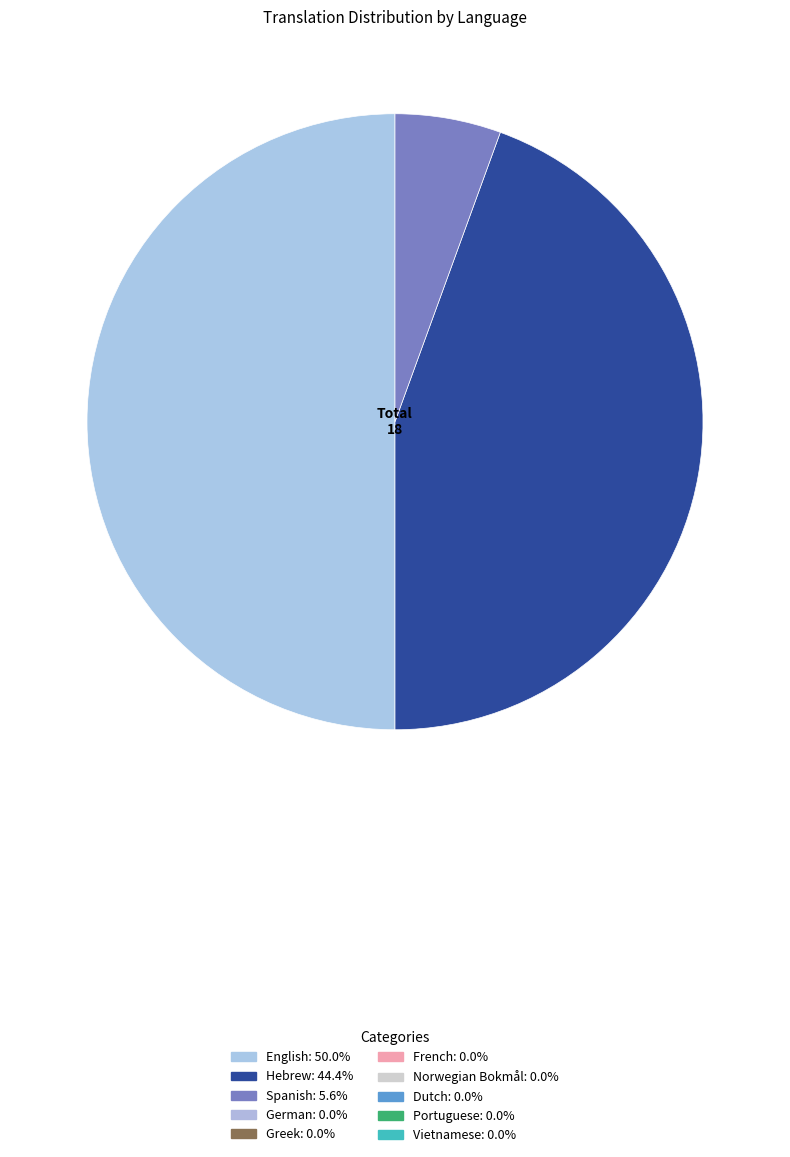

Count the number of slices in the pie.

3